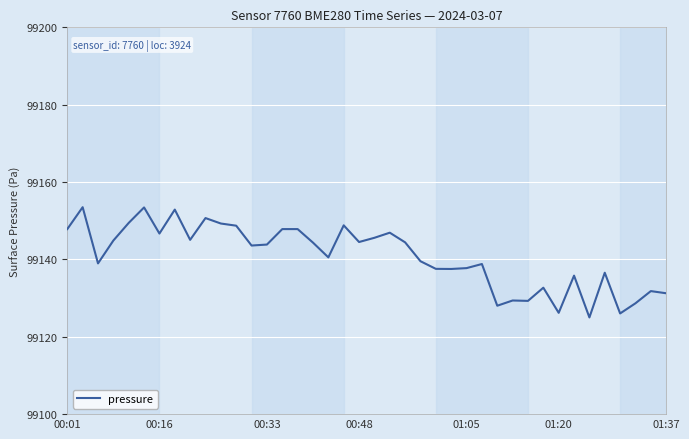

What is the greatest value displayed?

99153.5